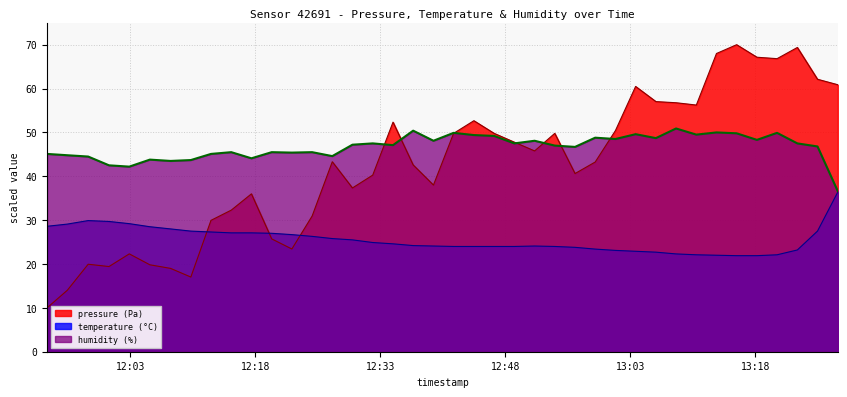

True or false: humidity has more than 0 interior local peaks.

True